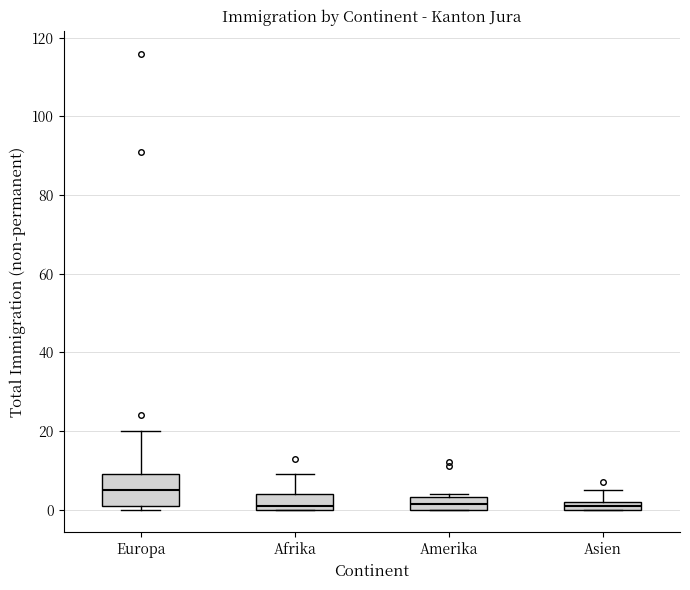

Where is the upper edge of the box for Asien on the y-axis? The values are not printed on the chart, so give them approximately, as read against the axis.

2